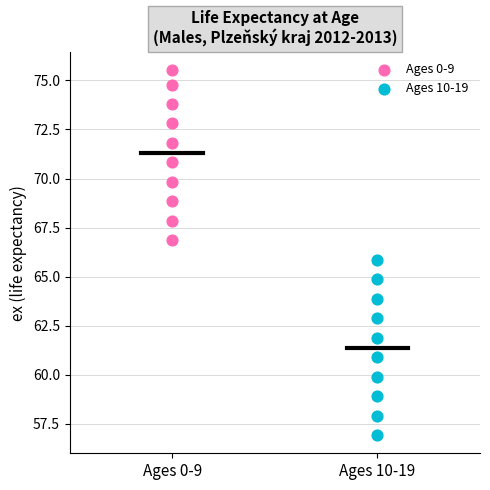

Which series contains the highest Y value?

Ages 0-9